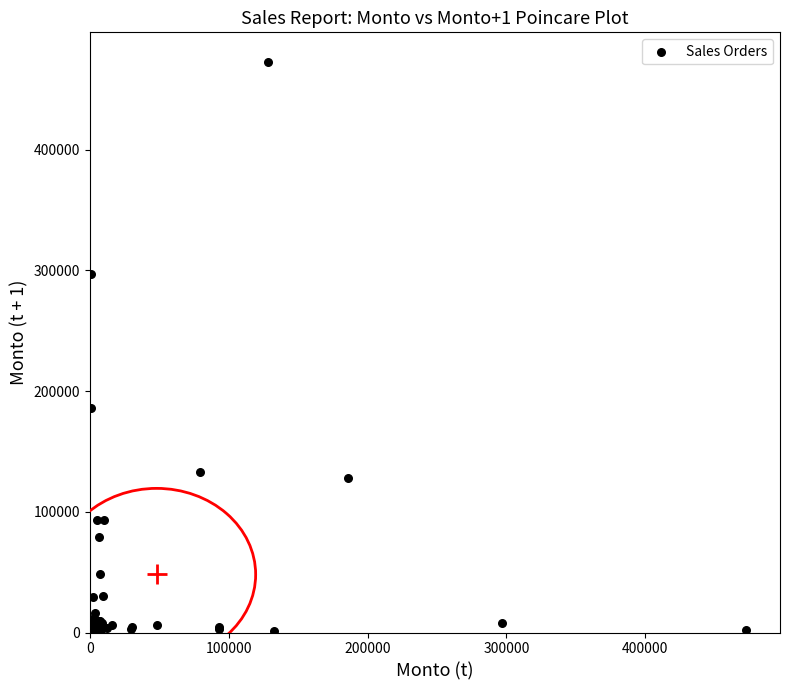

What Y value in the scatter plot is closest to 236680?

186000